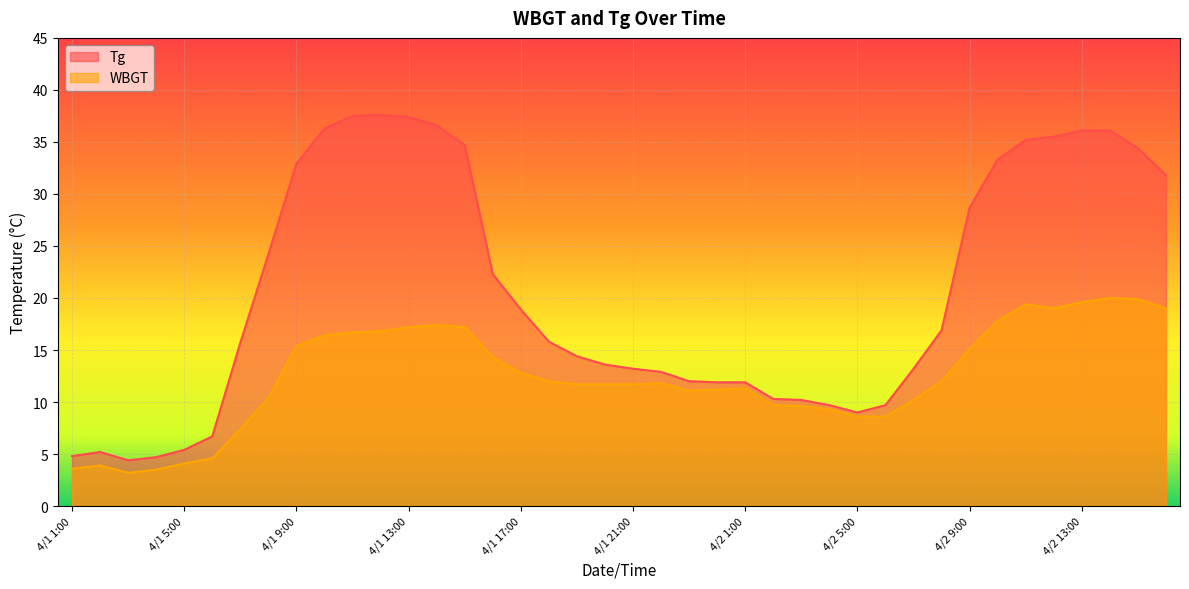

How many values in the WBGT series exceed 11?

26